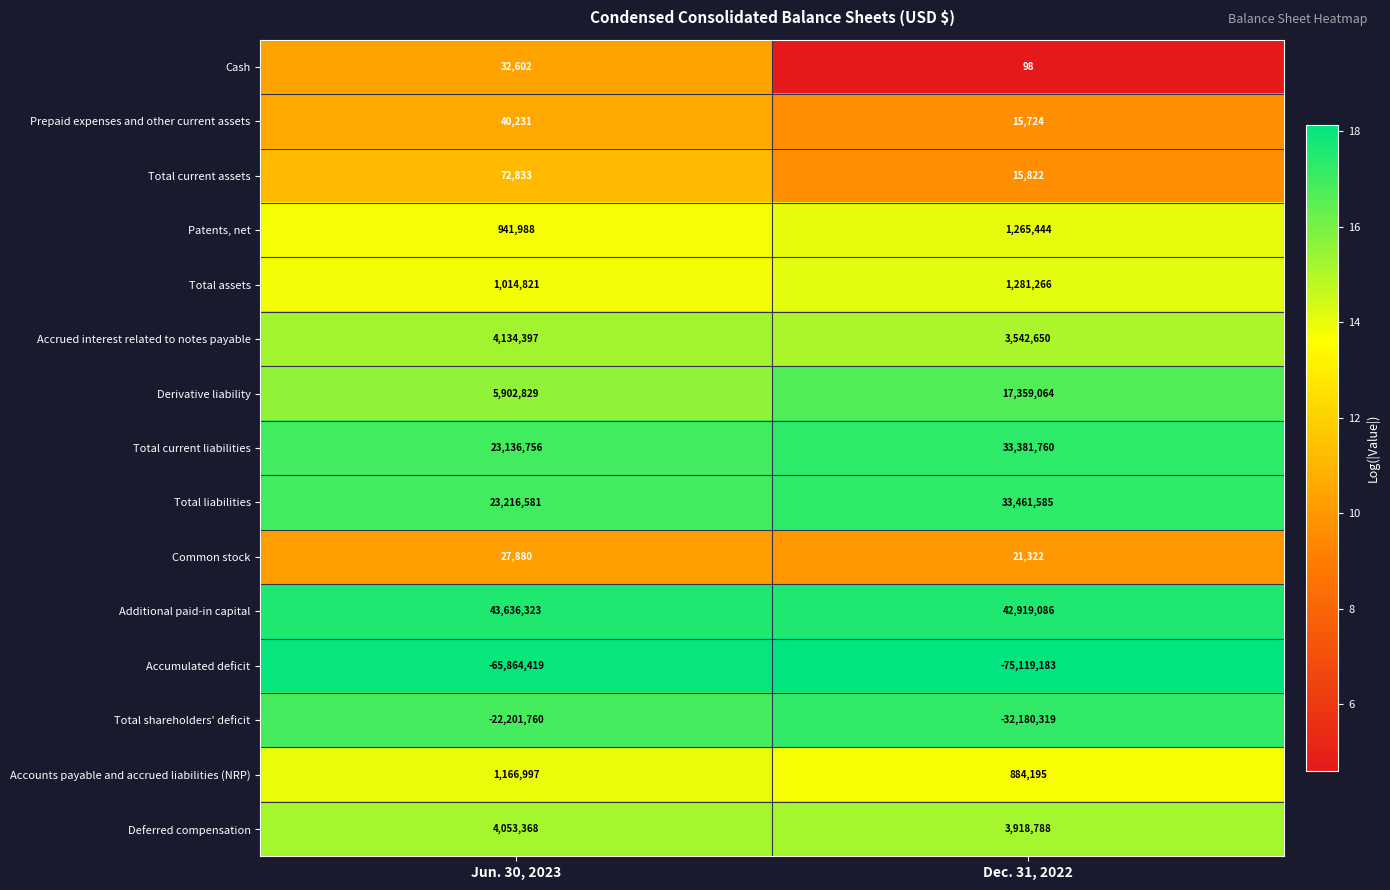

What is the smallest value displayed?

-75119183